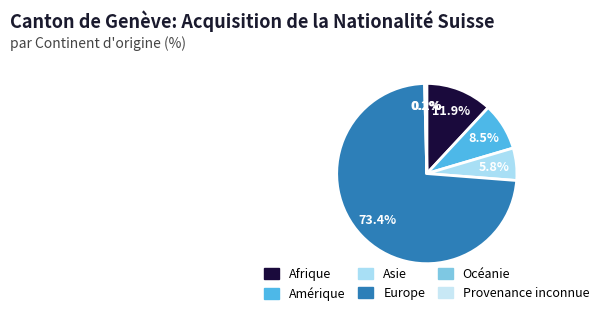

Which category has the biggest portion of the pie?

Europe